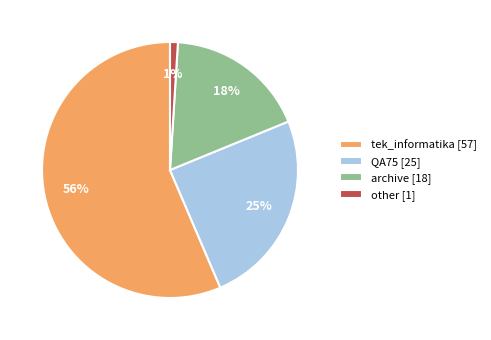

Is there a majority slice in this chart?

Yes